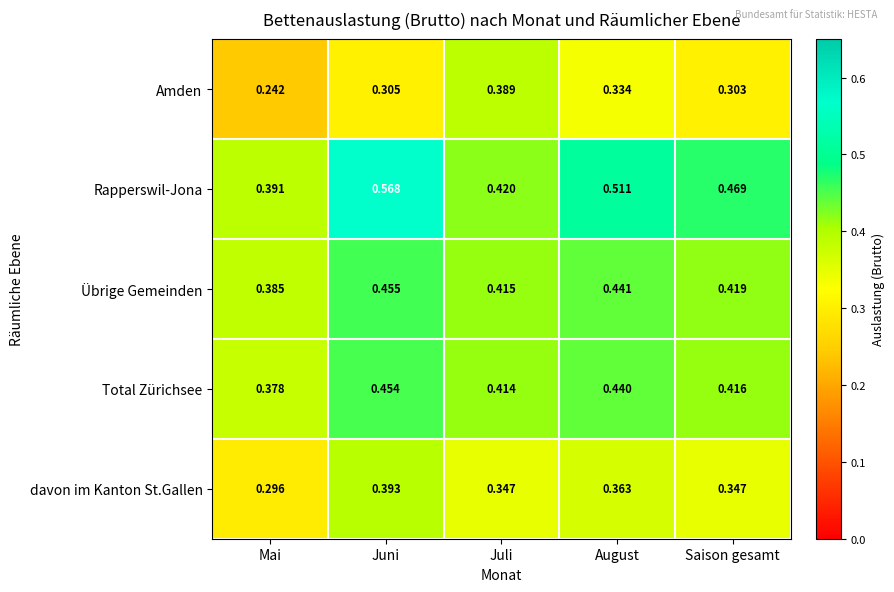

Which series has the largest total across all categories?

Rapperswil-Jona